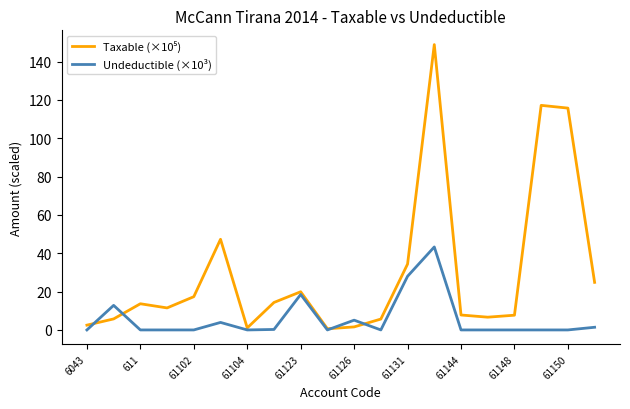

What is the maximum value shown in the chart?

148.9